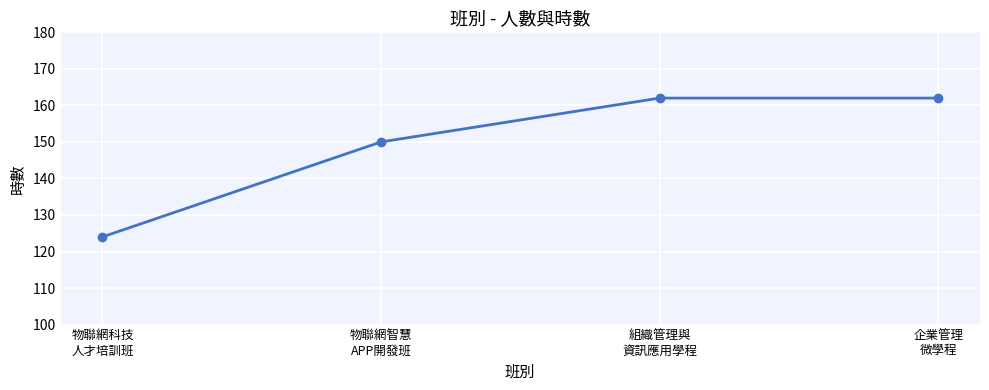

Reading right to left, extract all data points from this chart.

162	162	150	124